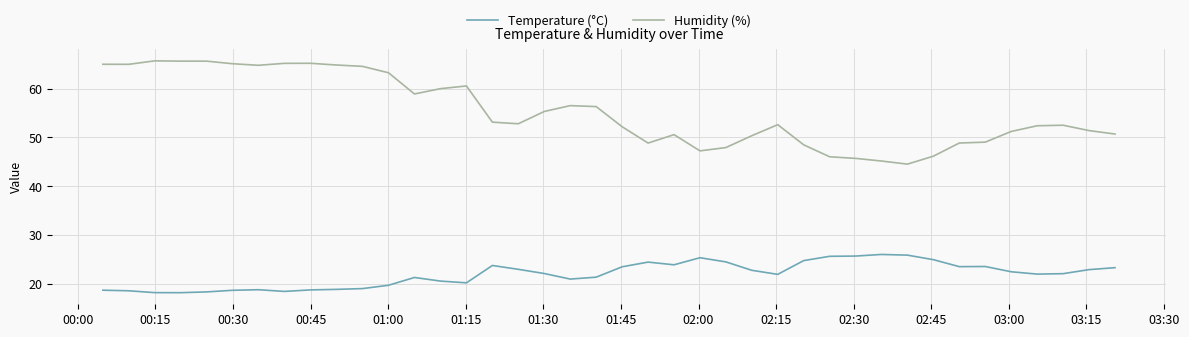

True or false: Humidity (%) and Temperature (°C) cross at least once.

False